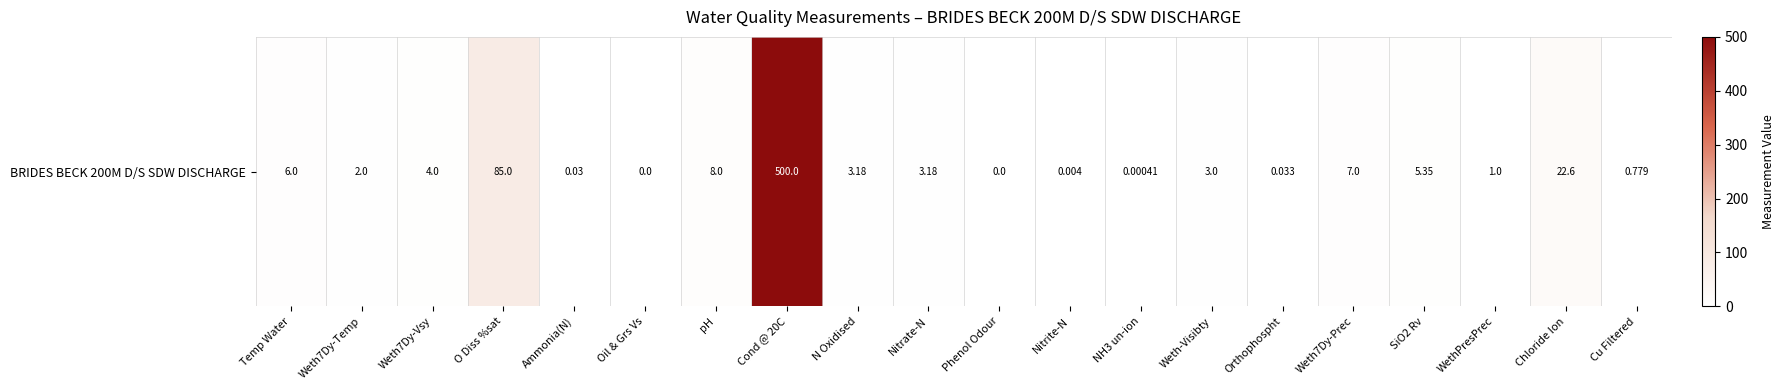

How many values are above zero?

18